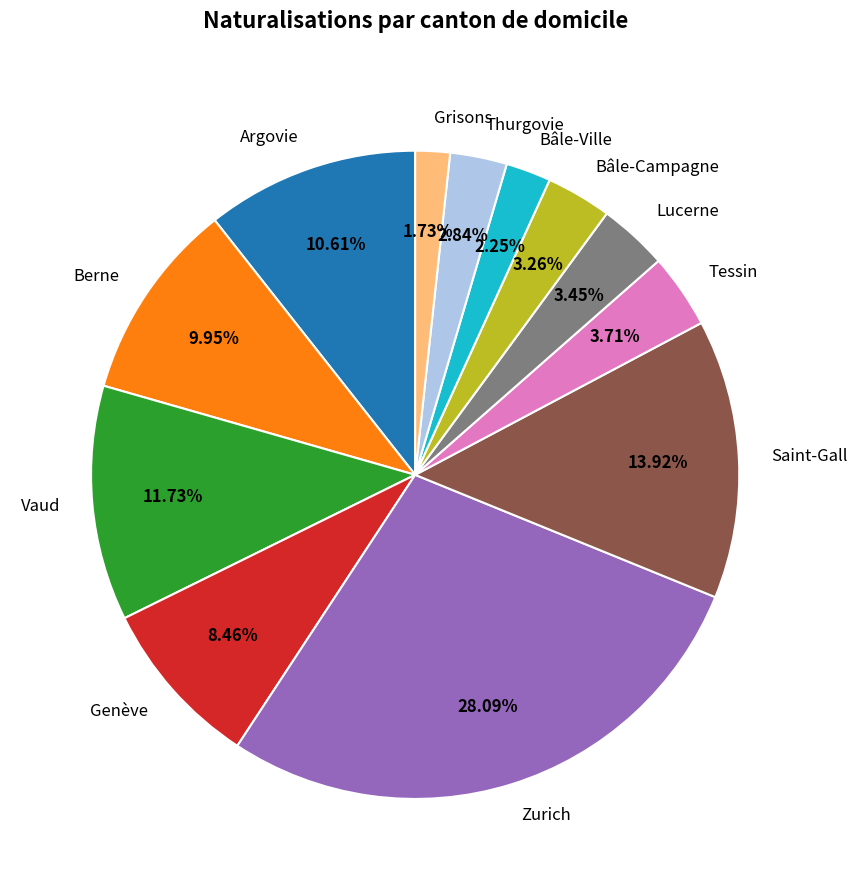

Count the number of slices in the pie.

12